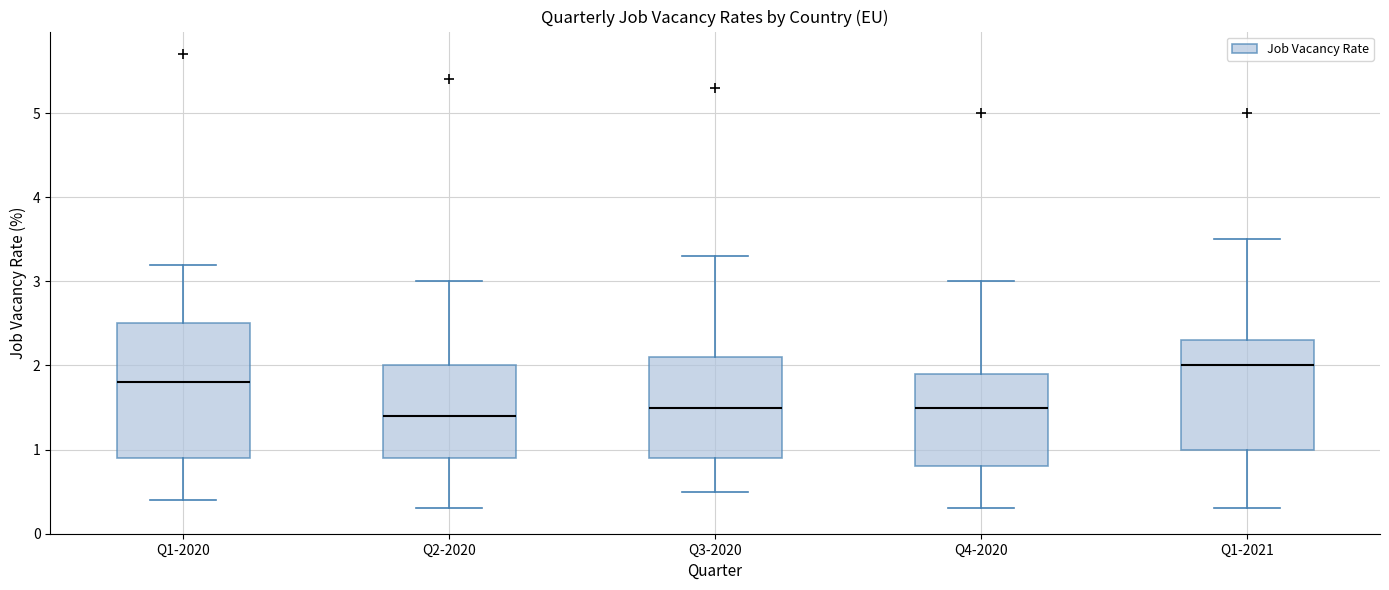

Which box's median line is the lowest?

Q2-2020